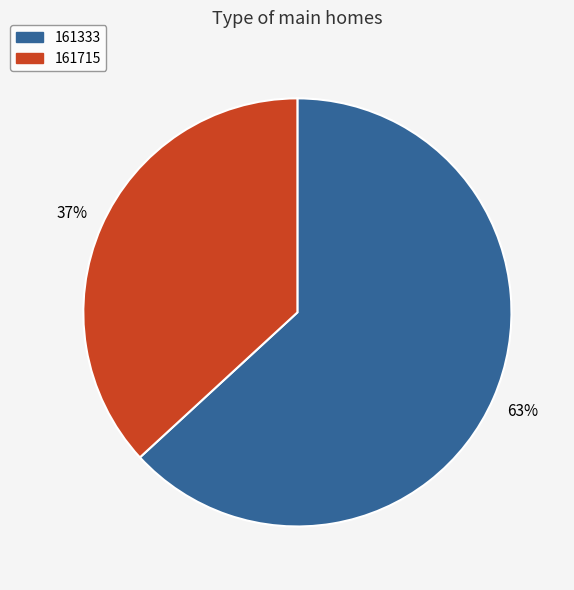

Rank the categories by value from highest to lowest.

161333, 161715